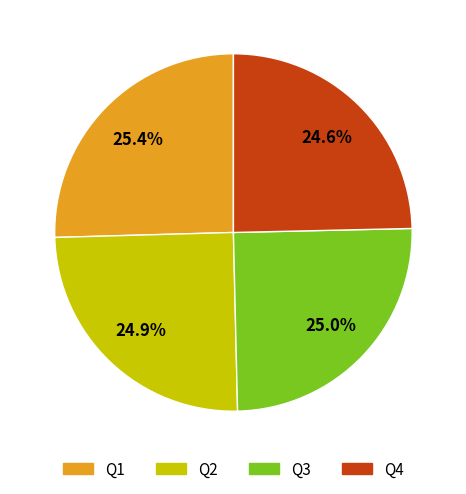

How many segments does this pie chart have?

4